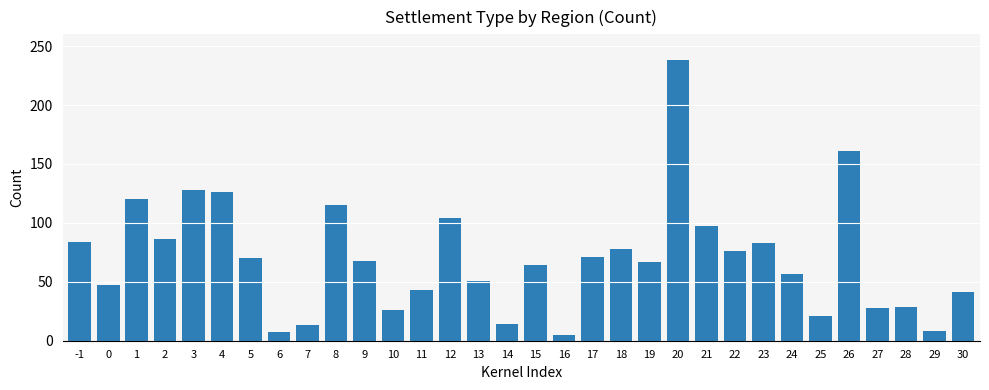

Approximately how many times larger is the value at 13 compared to 11?

1.2